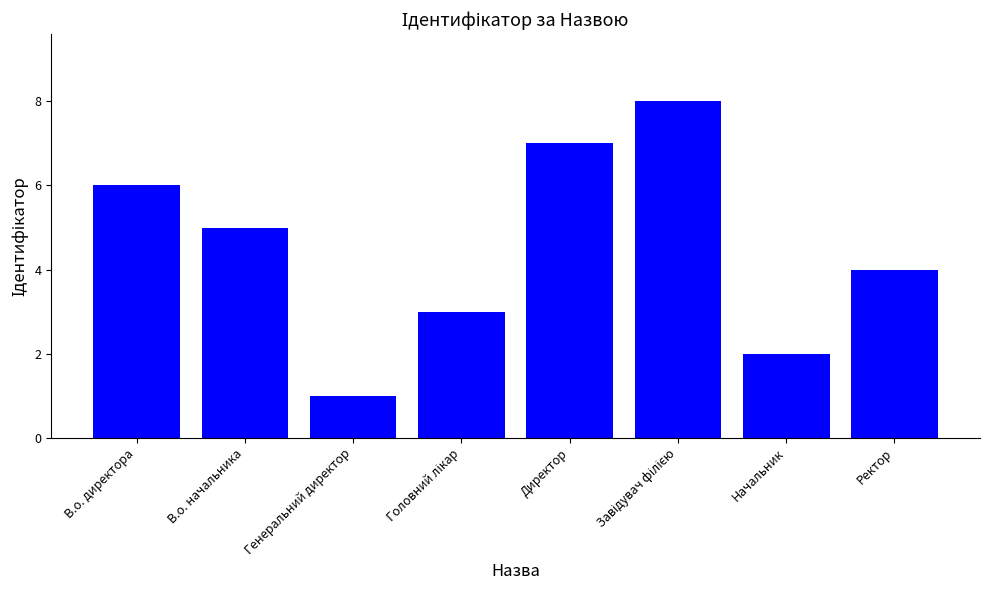

Reading right to left, extract all data points from this chart.

4	2	8	7	3	1	5	6